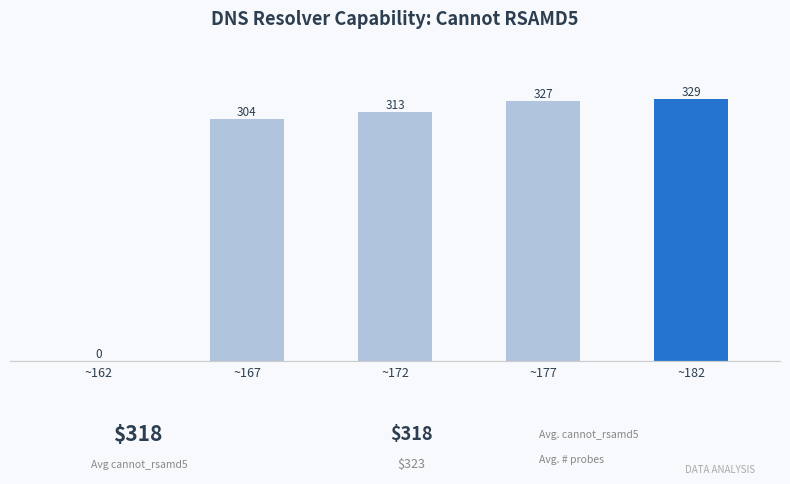

Approximately how many times larger is the value at ~172 compared to ~182?

1.0